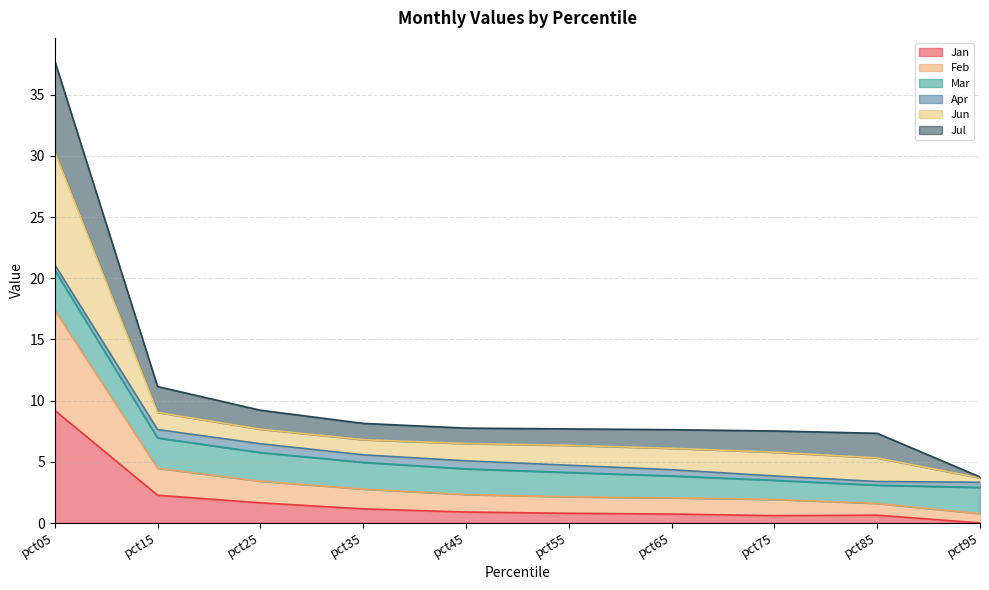

Does the chart have visible grid lines?

Yes